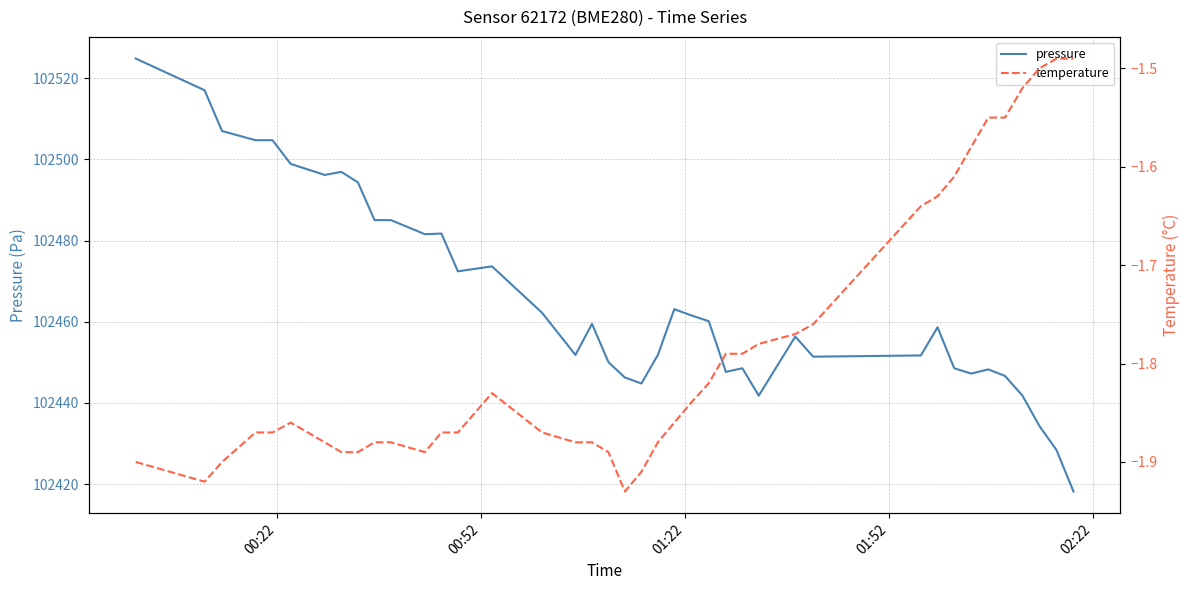

What is the minimum value for pressure?

102418.2